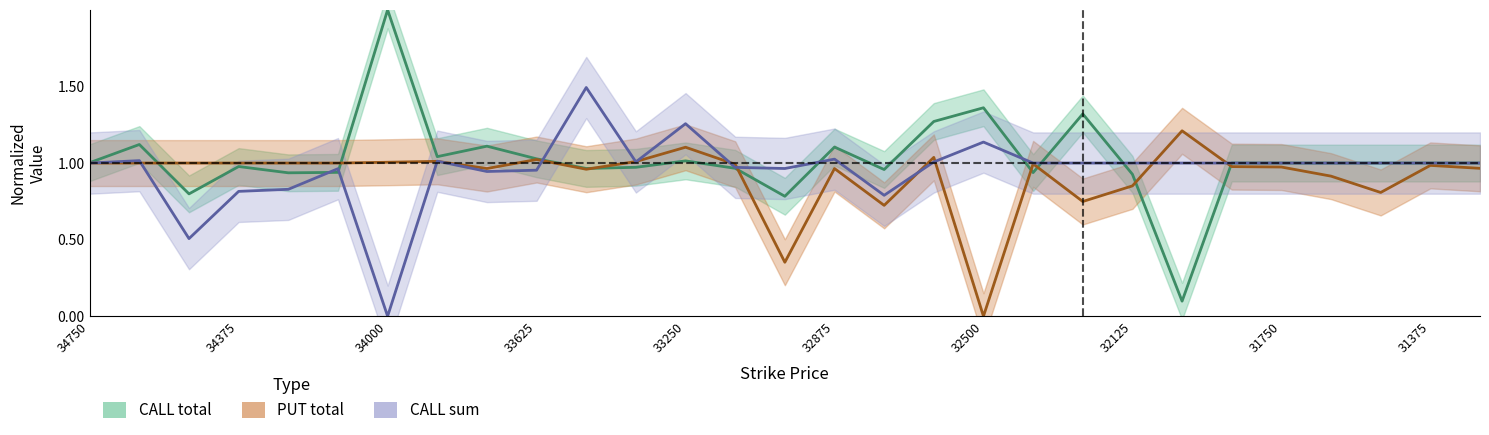

What is the spread (max minus min) of values at 32125?

0.1